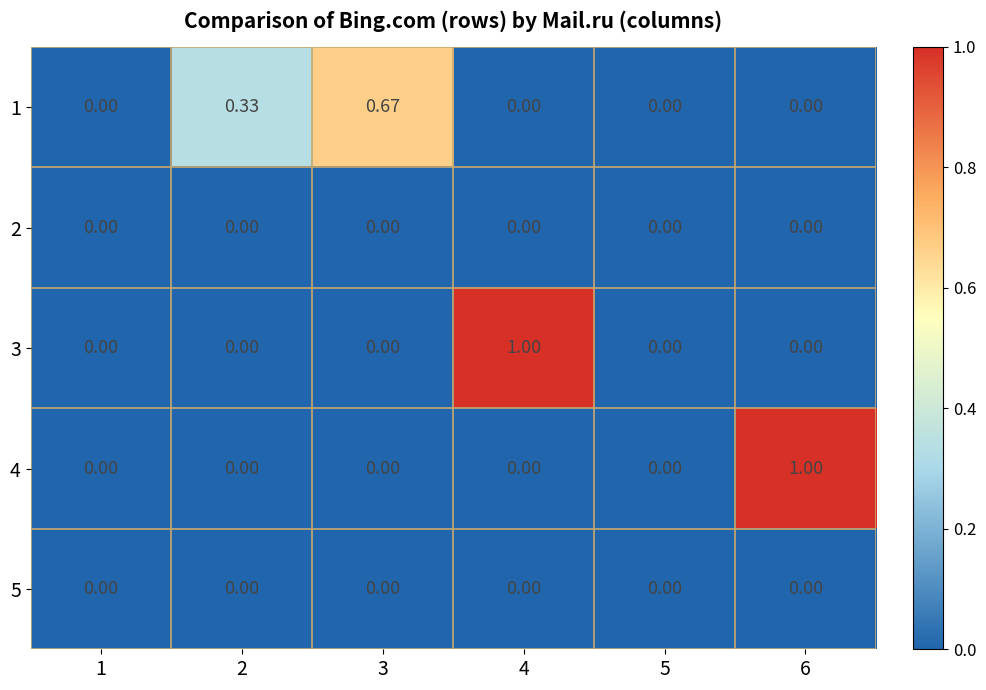

Is the value of 3 at 2 greater than the value of 1 at 3?

No